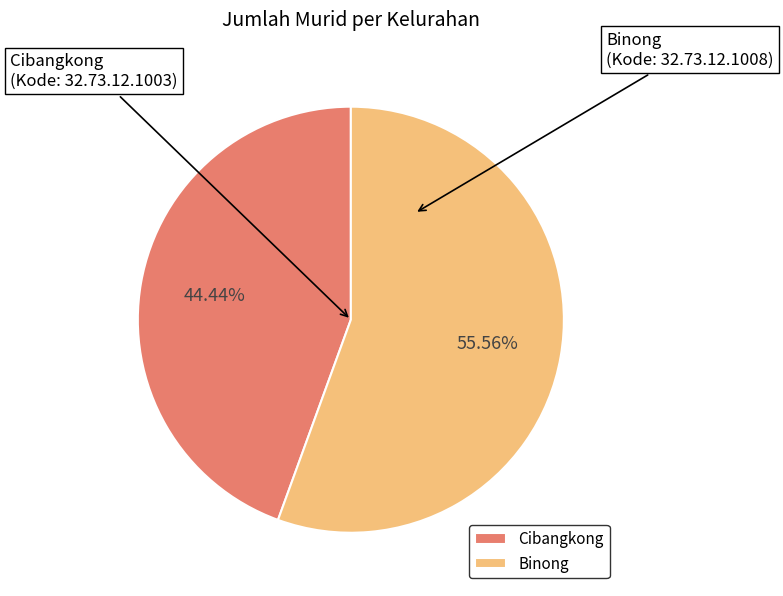

What is the smallest slice in the pie chart?

Cibangkong